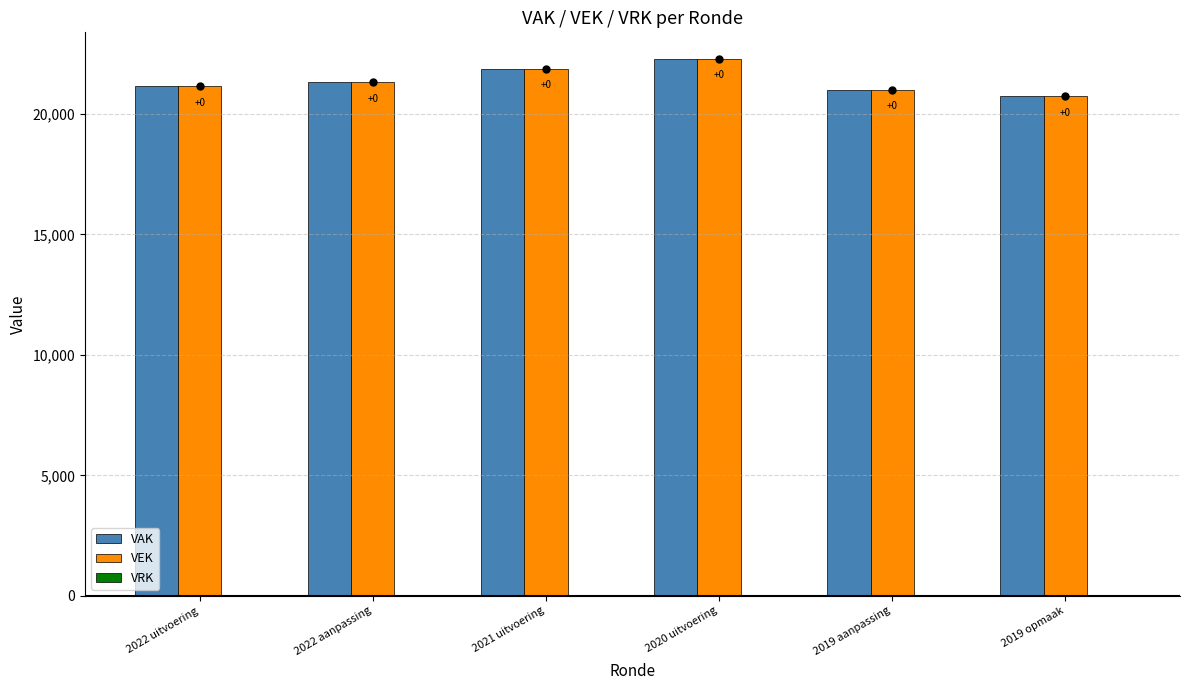

How many bars are there in total?

12